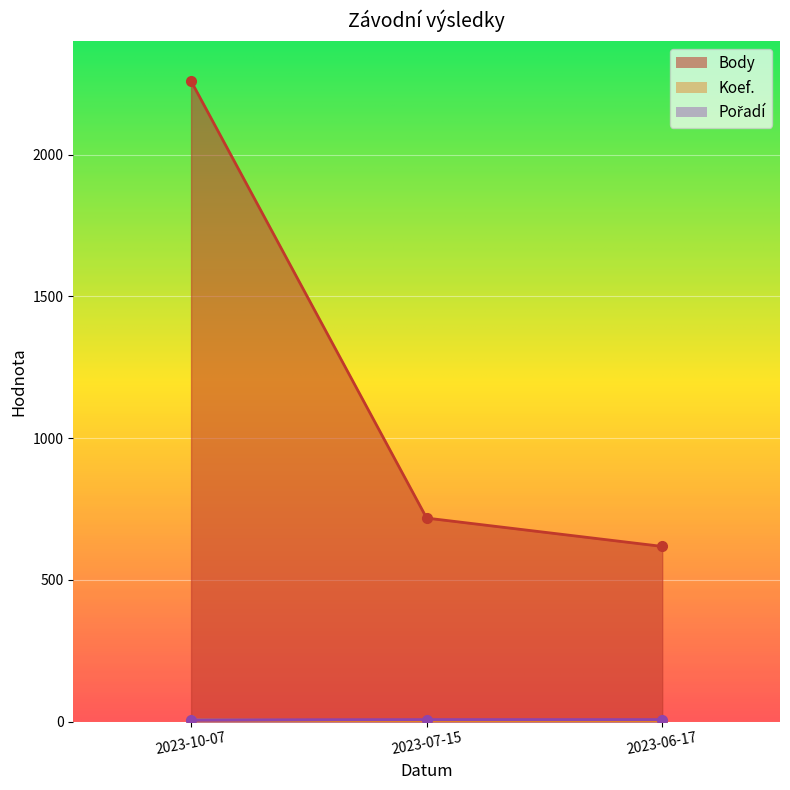

What are all the series names shown in the legend?

Body, Koef., Pořadí